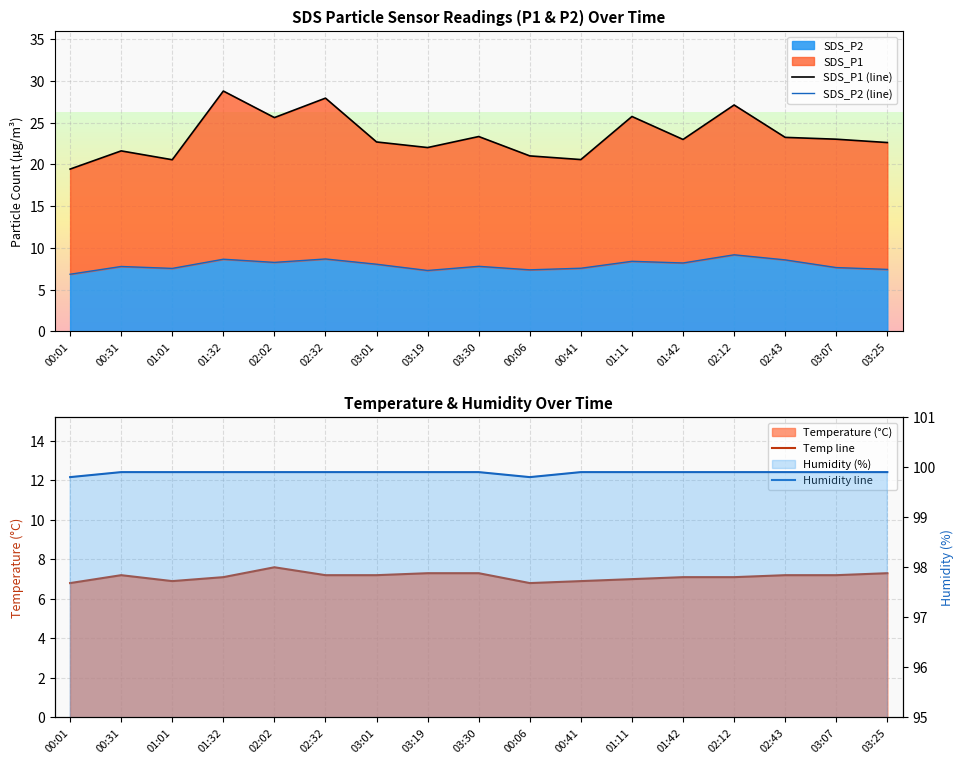

The value of SDS_P1 (line) at 01:32 is 17.7. True or false?

False